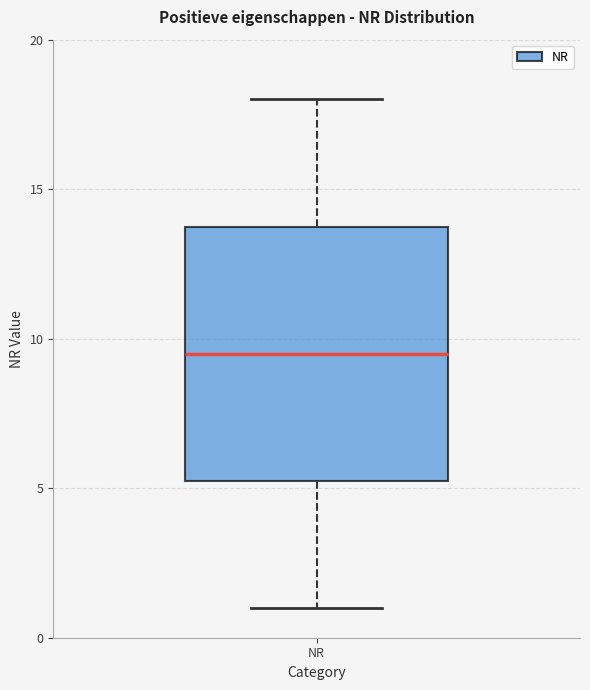

Where does the upper whisker of the box for NR end on the y-axis? The values are not printed on the chart, so give them approximately, as read against the axis.

18.0